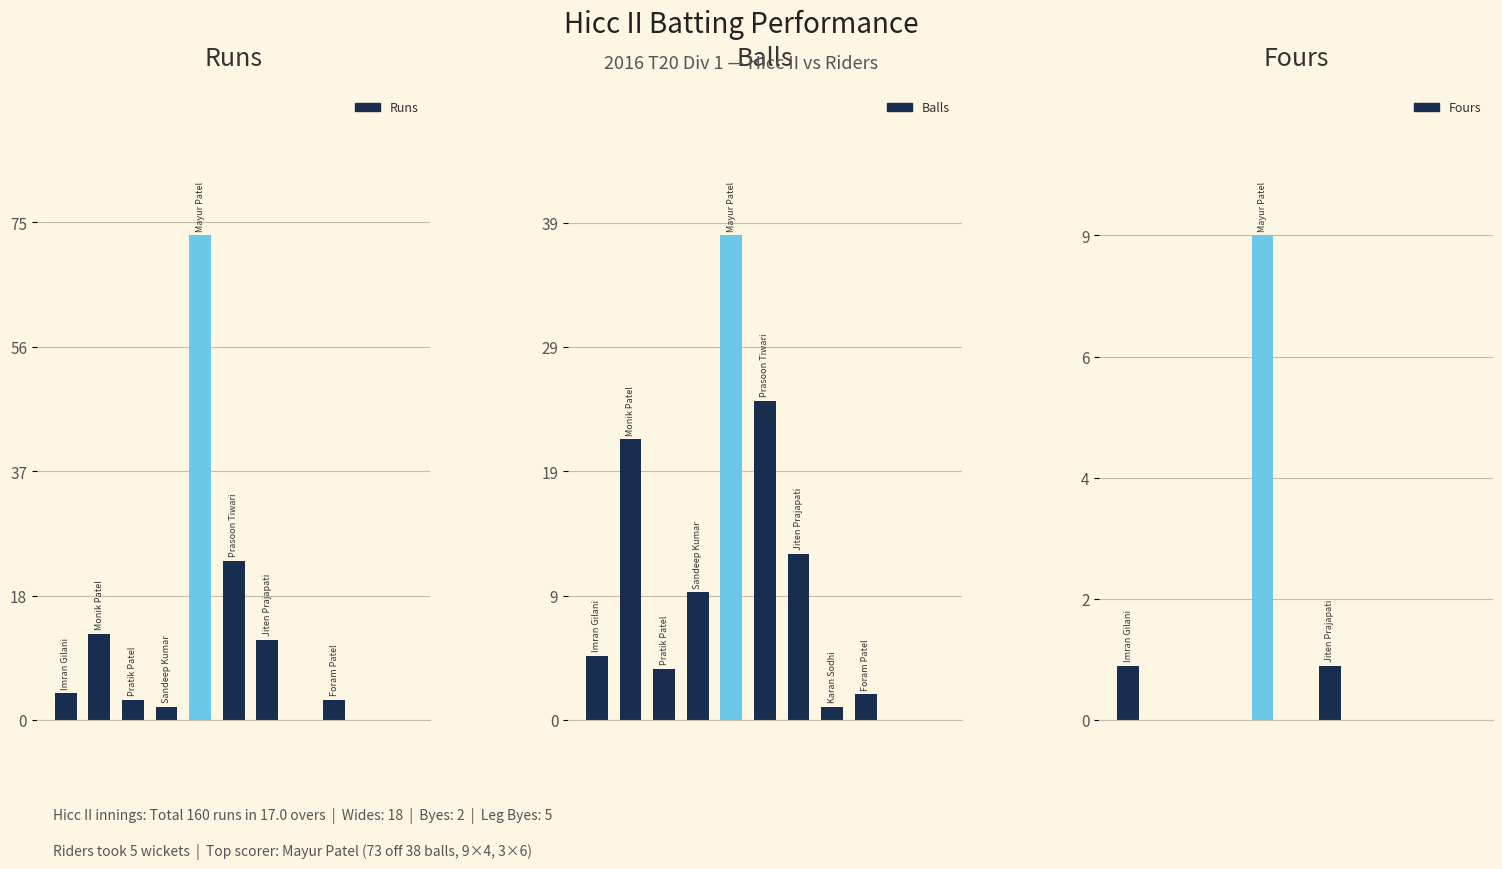

How many data points does each series have?

11